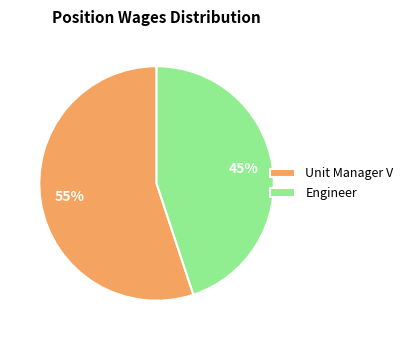

Count the number of slices in the pie.

2